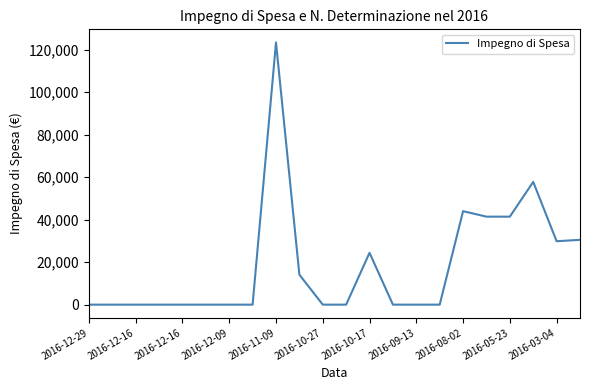

Reading right to left, what are all the values shown in this chart?

30500.0	29857.1	57784.2	41418.2	41418.2	43999.5	0.0	0.0	0.0	24400.0	0.0	0.0	14097.1	123425.6	0.0	0.0	0.0	0.0	0.0	0.0	0.0	0.0